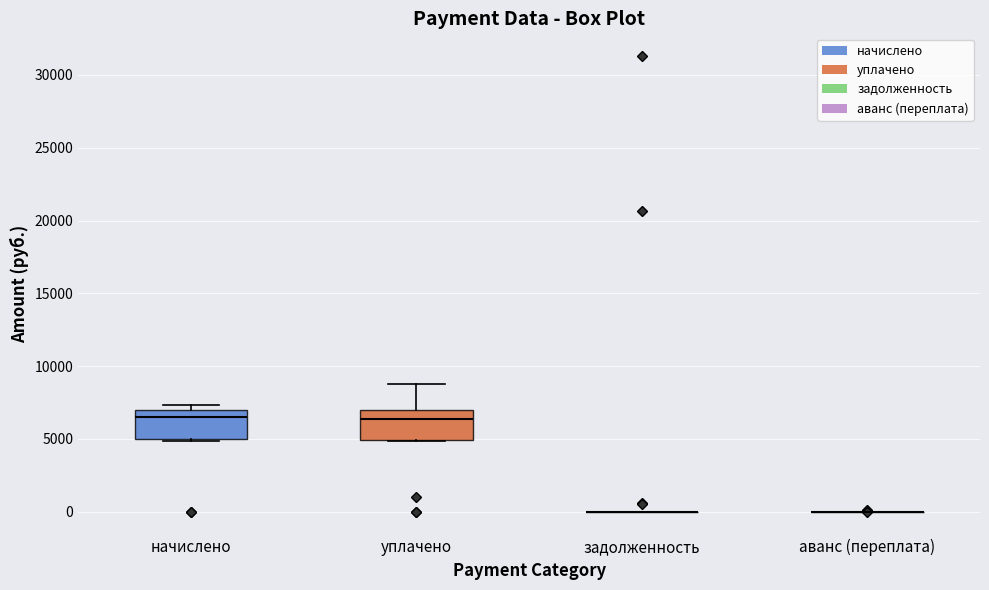

Where is the lower edge of the box for начислено on the y-axis? The values are not printed on the chart, so give them approximately, as read against the axis.

5000